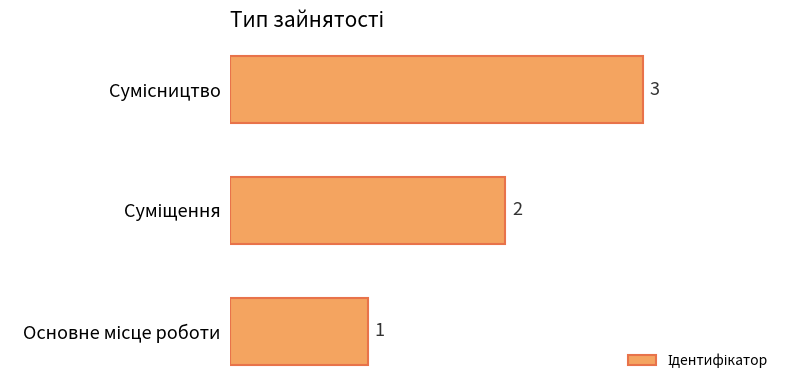

What is the sum of all values?

6